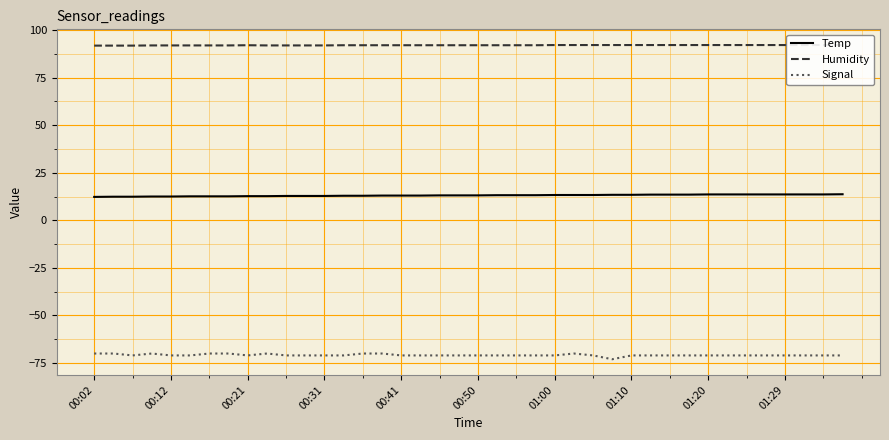

In Signal, how many points are lower than both neighbors (excluding endpoints)?

3